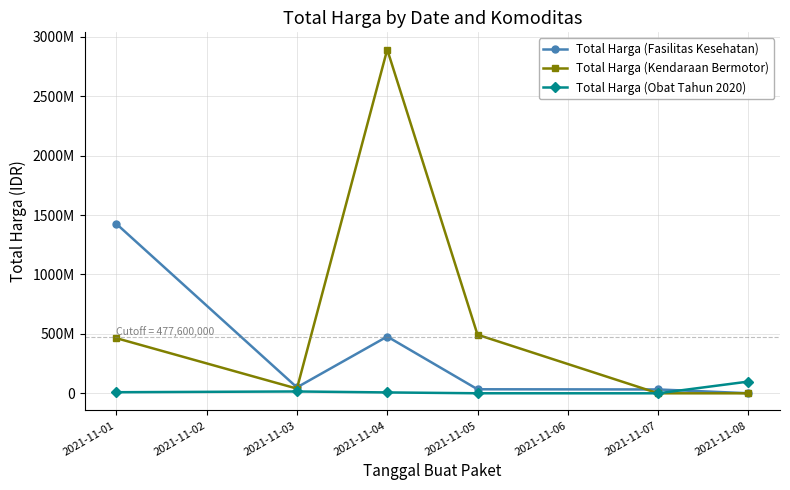

Rank the series at 2021-11-01 from highest to lowest value.

Total Harga (Fasilitas Kesehatan), Total Harga (Kendaraan Bermotor), Total Harga (Obat Tahun 2020)